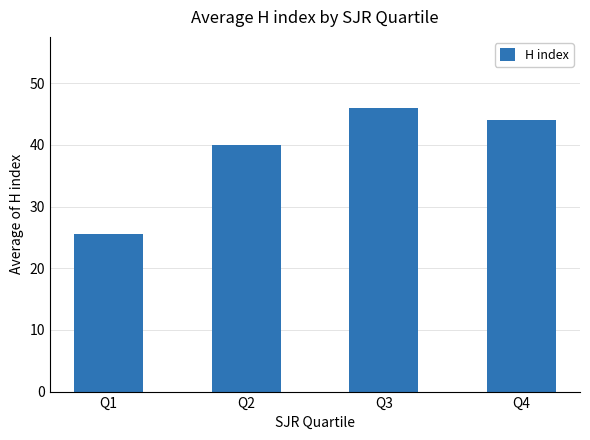

List the labels in order of value, smallest first.

Q1, Q2, Q4, Q3